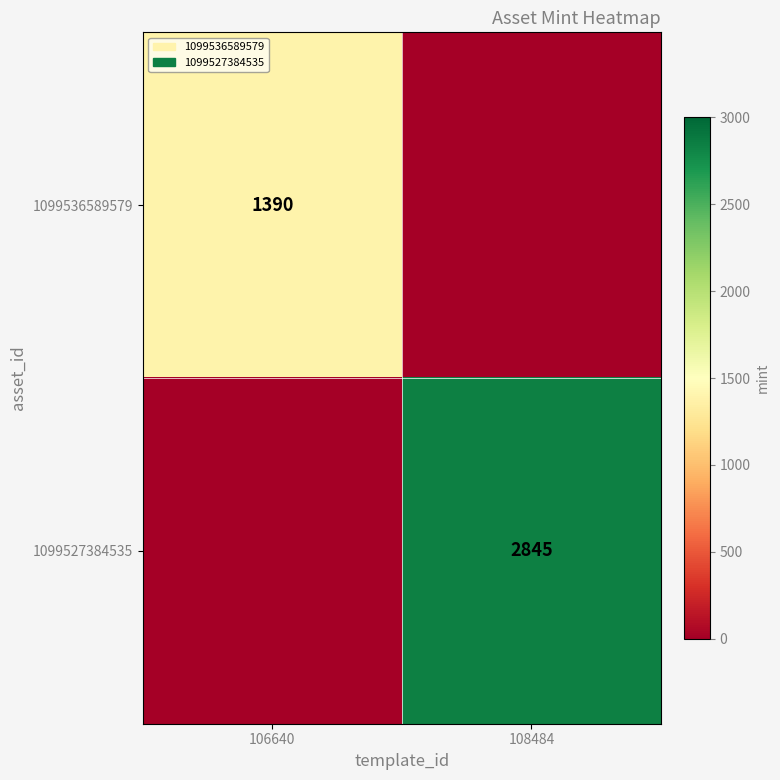

The value of 1099527384535 at 108484 is 2845. True or false?

True